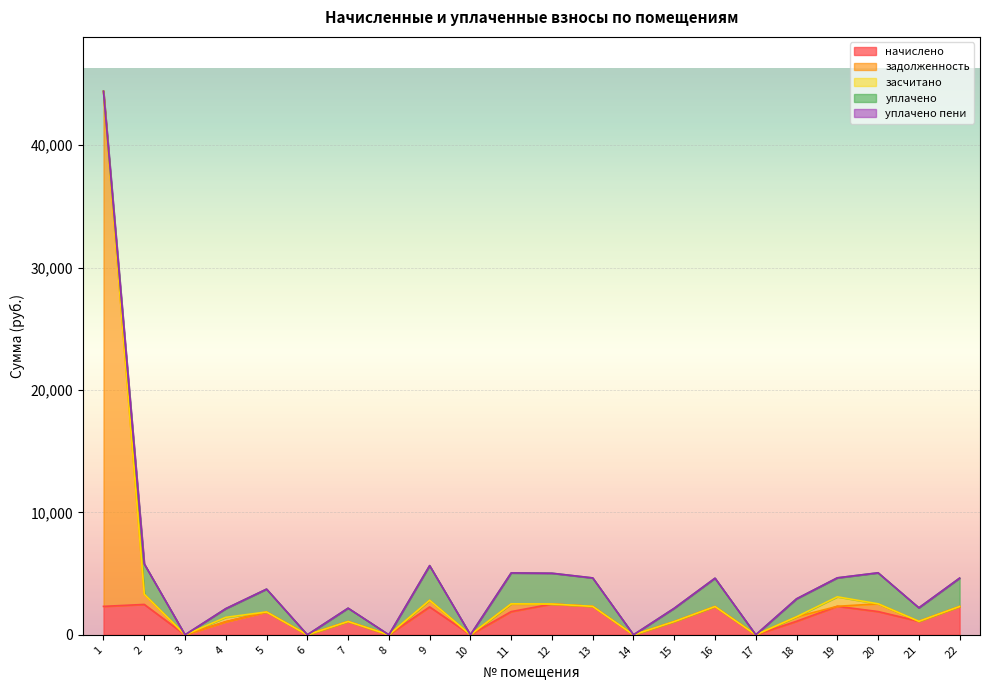

True or false: уплачено пени and засчитано cross at least once.

False